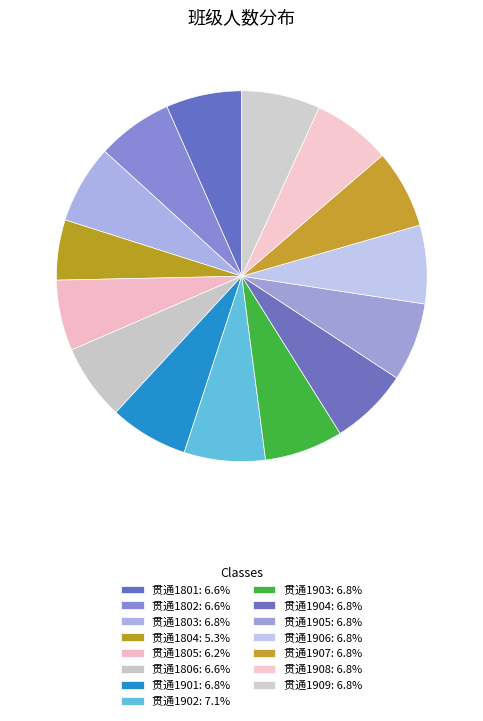

To the nearest percent, what percentage of the pie is 贯通1909?

7%